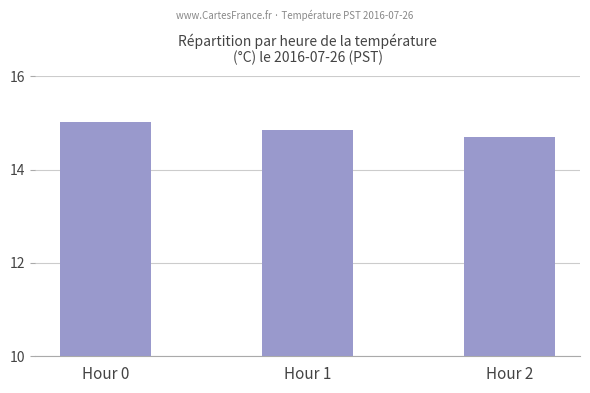

What is the maximum value shown in the chart?

15.0